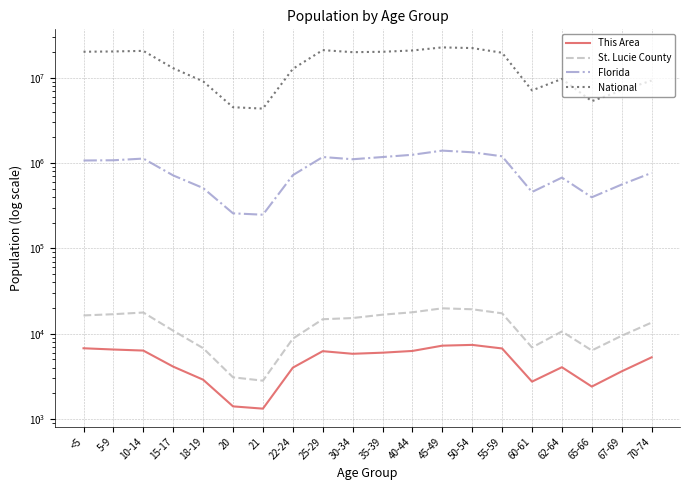

List the labels in order of National value, smallest first.

21, 20, 65-66, 60-61, 67-69, 18-19, 70-74, 62-64, 22-24, 15-17, 55-59, 30-34, 35-39, <5, 5-9, 10-14, 40-44, 25-29, 50-54, 45-49